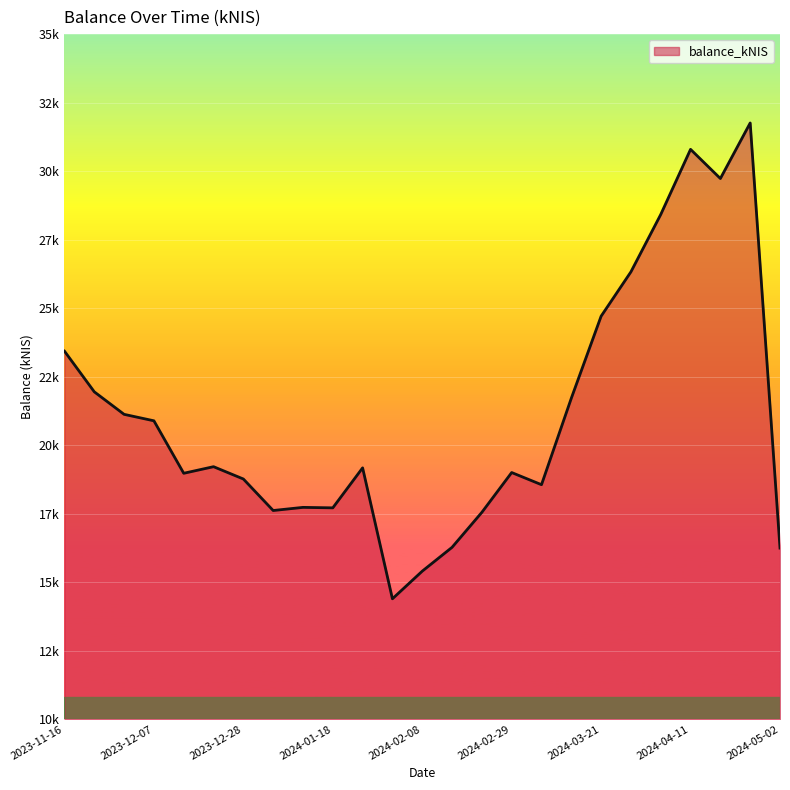

Does the chart have visible grid lines?

Yes